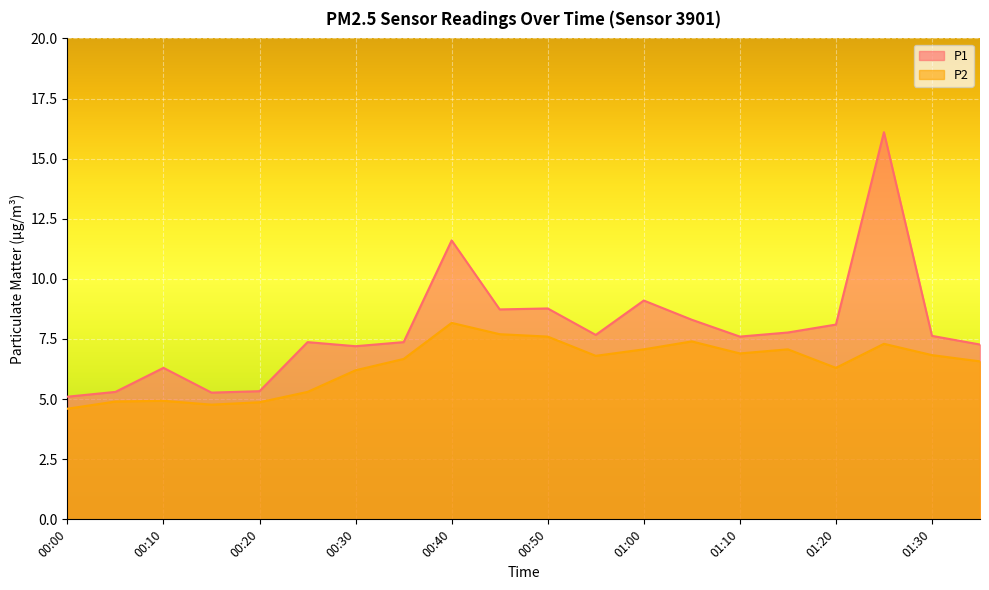

What is the difference between the second highest and second lowest values in the P1 series?

6.3